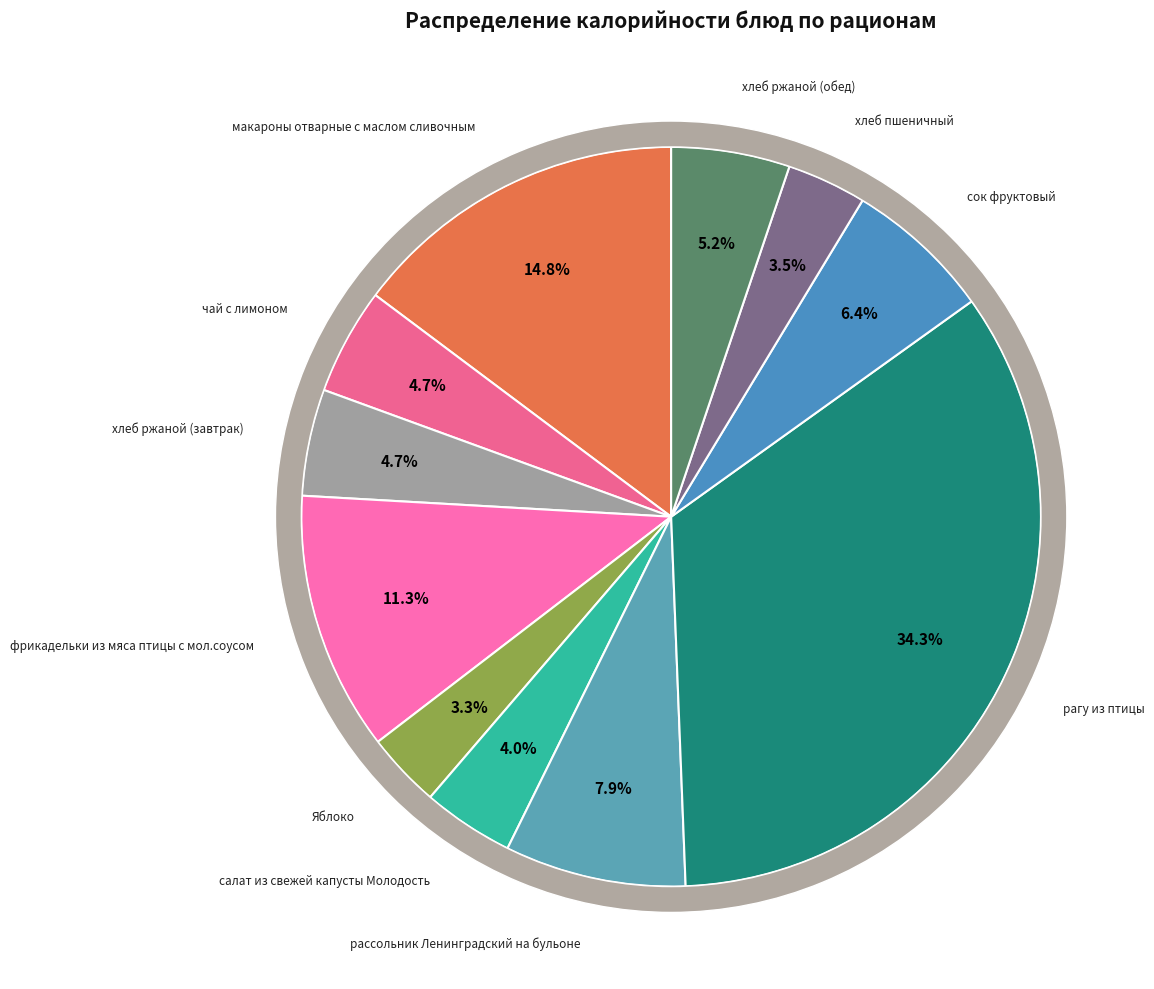

To the nearest percent, what is the difference between the чай с лимоном and хлеб ржаной (обед) slice percentages?

1%